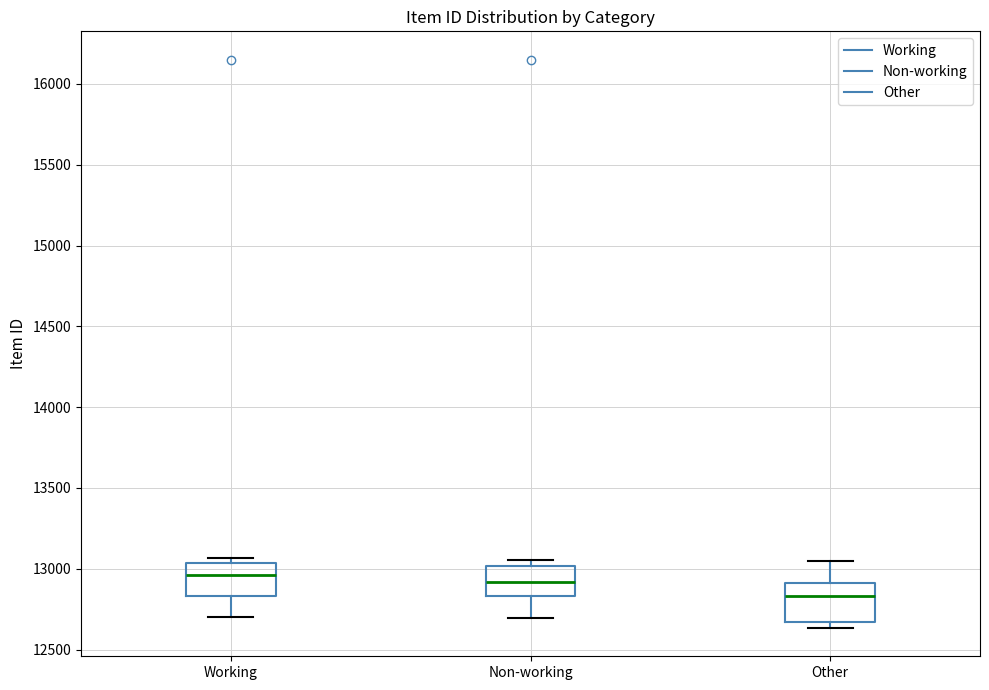

Reading left to right, read every box against the y-axis: the position of its median line, the range the box covers, and the ends of its whiskers. The values are not printed on the chart, so give them approximately, as read against the axis.

Working: median 12950, box 12850 to 13050, whiskers 12700 to 13050 (just above the box's upper edge)
Non-working: median 12900, box 12850 to 13000, whiskers 12700 to 13050
Other: median 12850, box 12650 to 12900, whiskers 12650 (just below the box's lower edge) to 13050